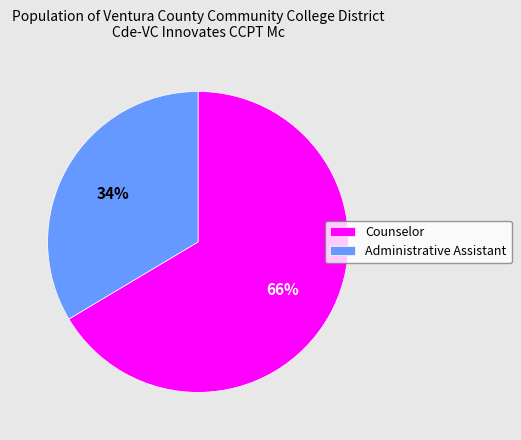

What is the largest slice in the pie chart?

Counselor